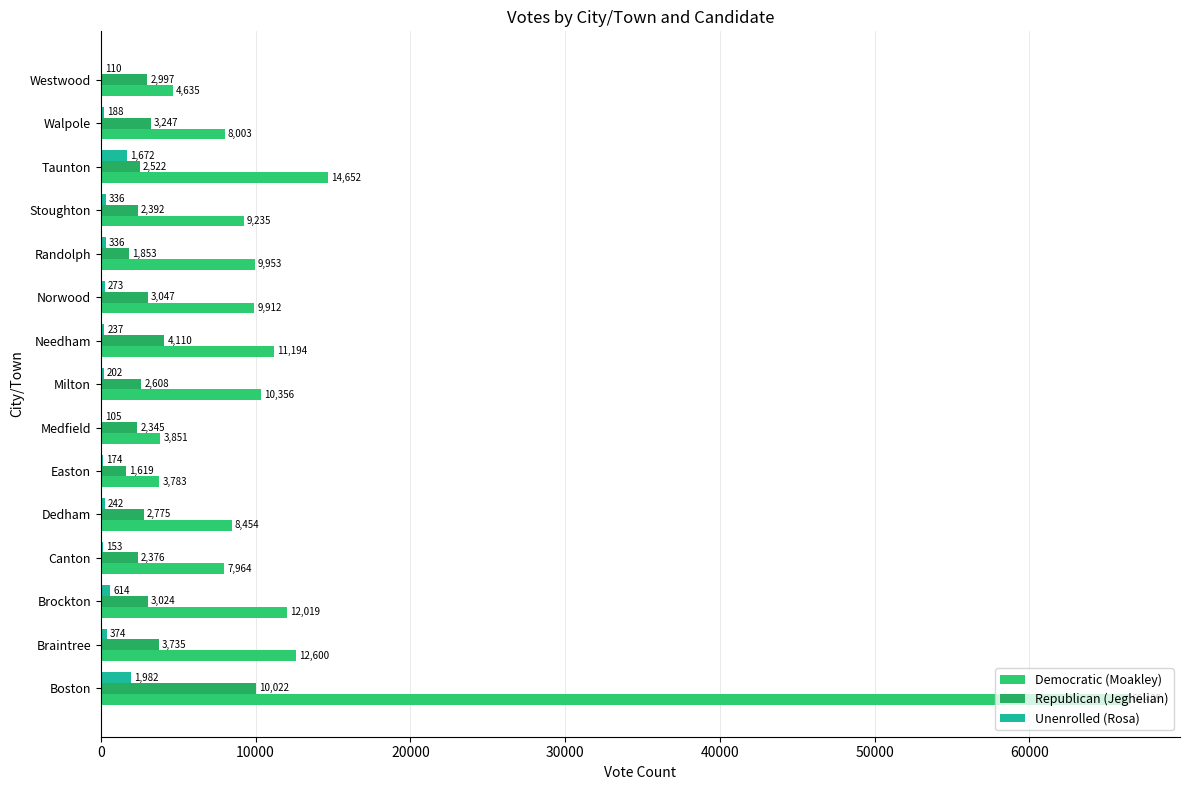

How many series are shown in this chart?

3